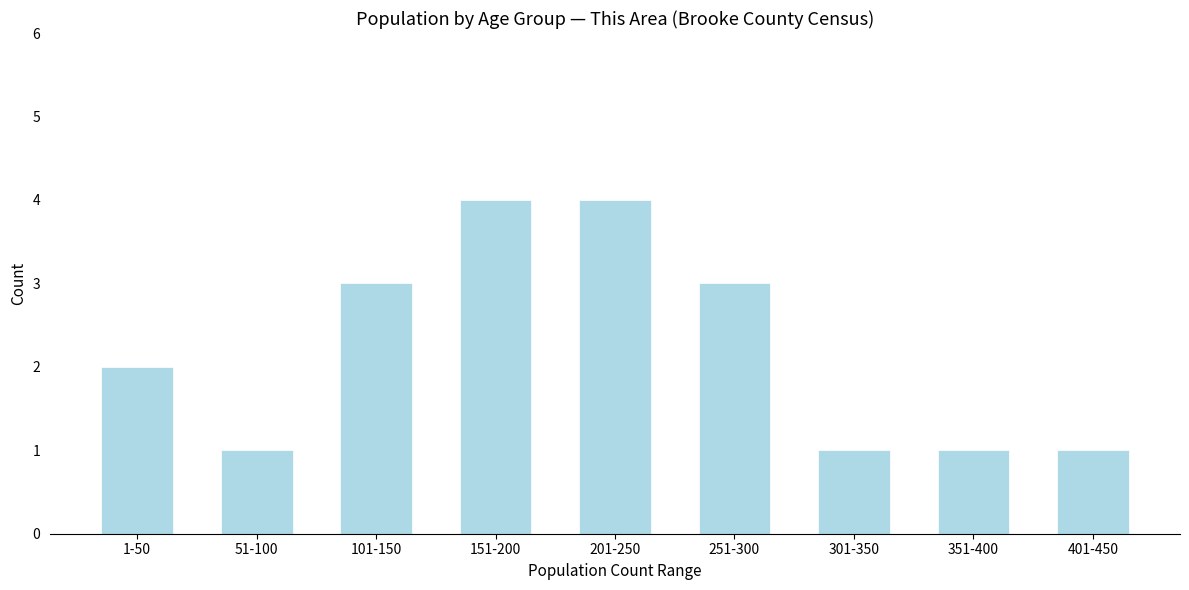

Reading left to right, list all the values displayed in this chart.

1-50=2	51-100=1	101-150=3	151-200=4	201-250=4	251-300=3	301-350=1	351-400=1	401-450=1